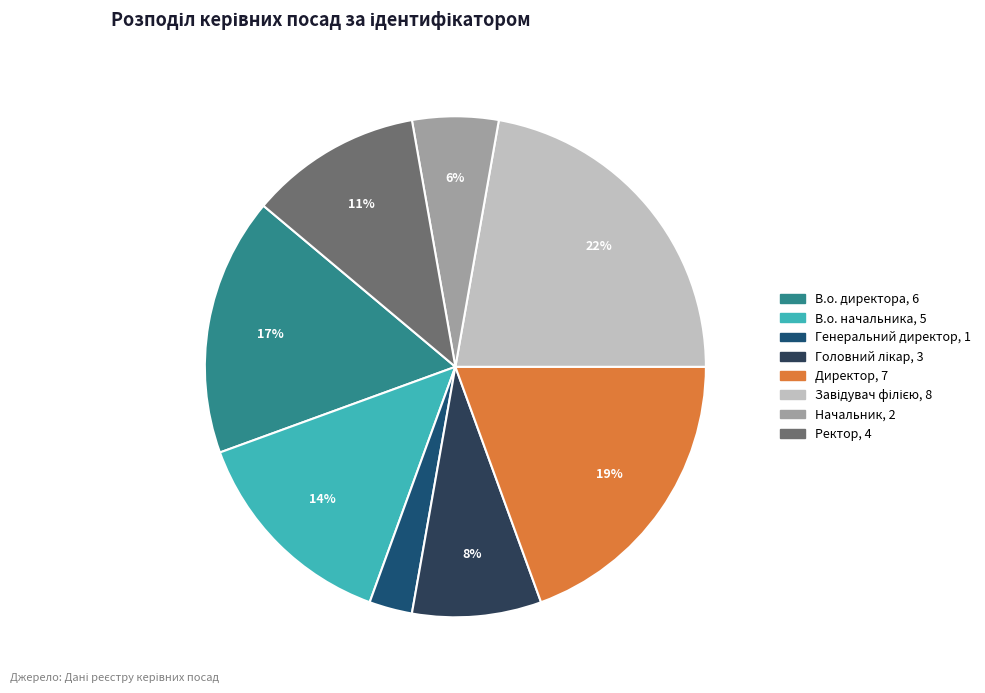

To the nearest percent, what is the combined percentage of В.о. директора and В.о. начальника?

31%